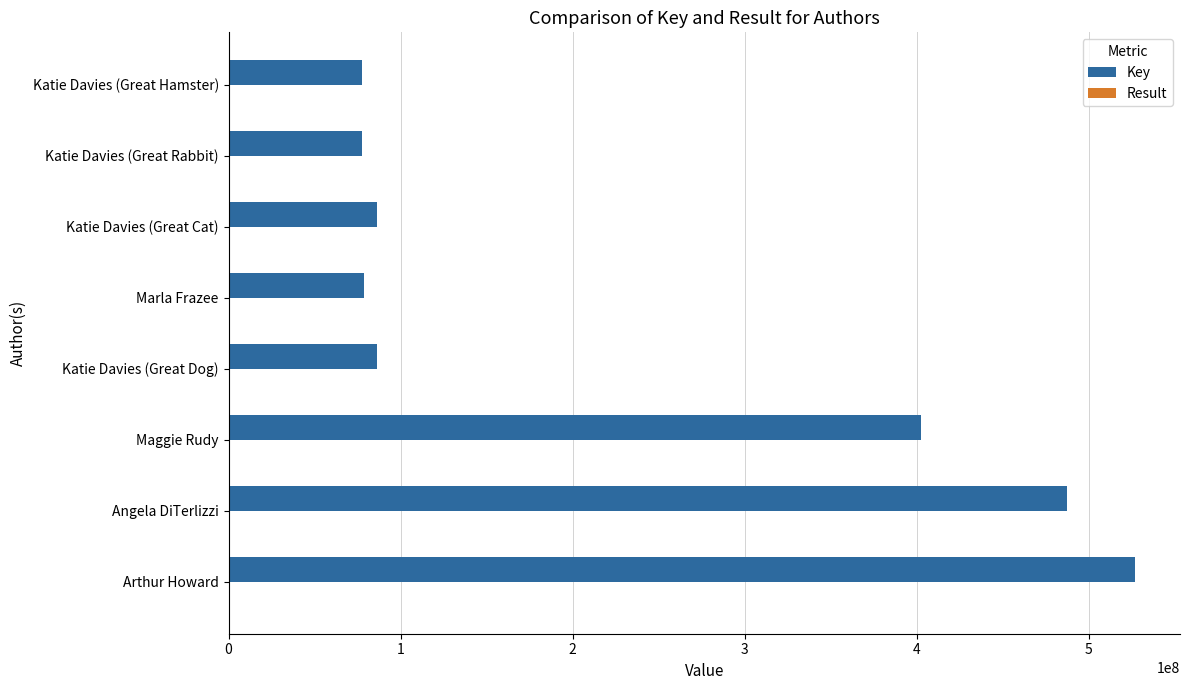

Which series has the largest total across all categories?

Key